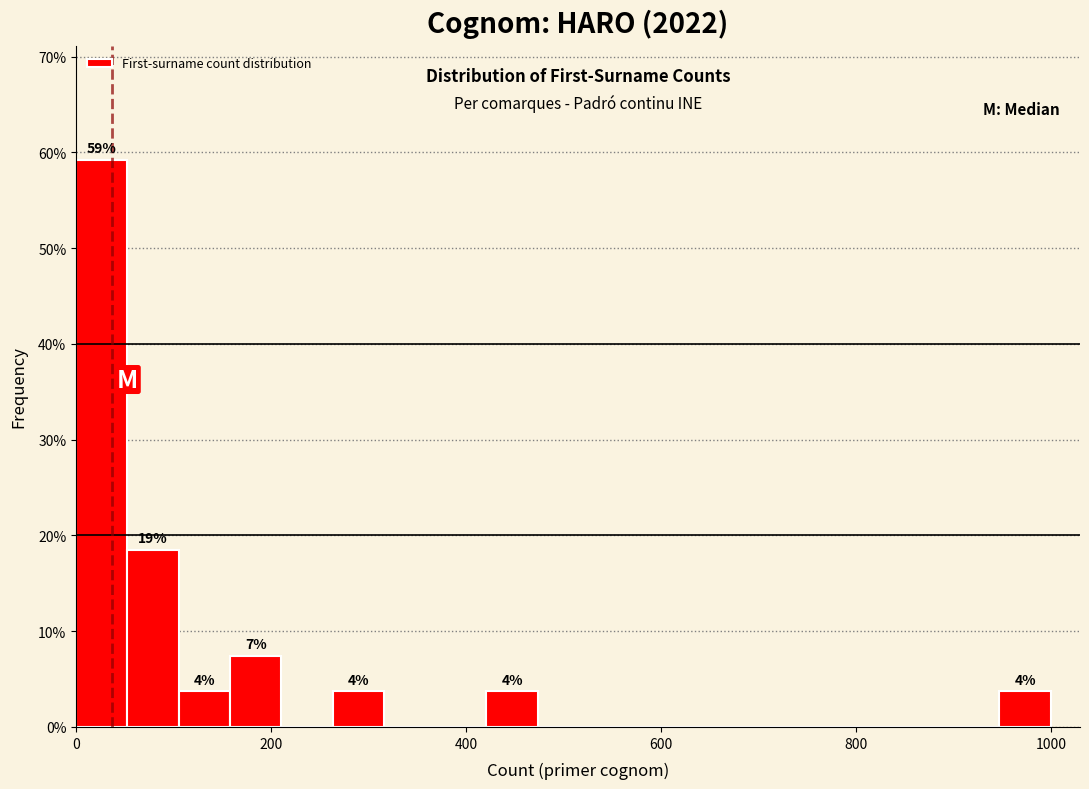

Around what value on the x-axis is the tallest bar? Give the approximate position of its centre, as read against the axis.

20